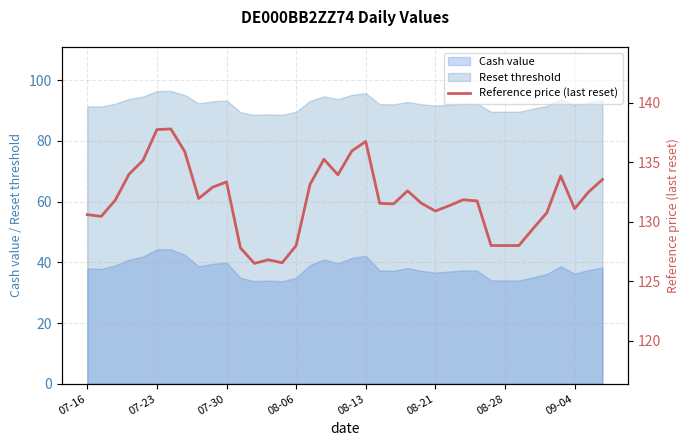

True or false: Reset threshold and Cash value cross at least once.

False